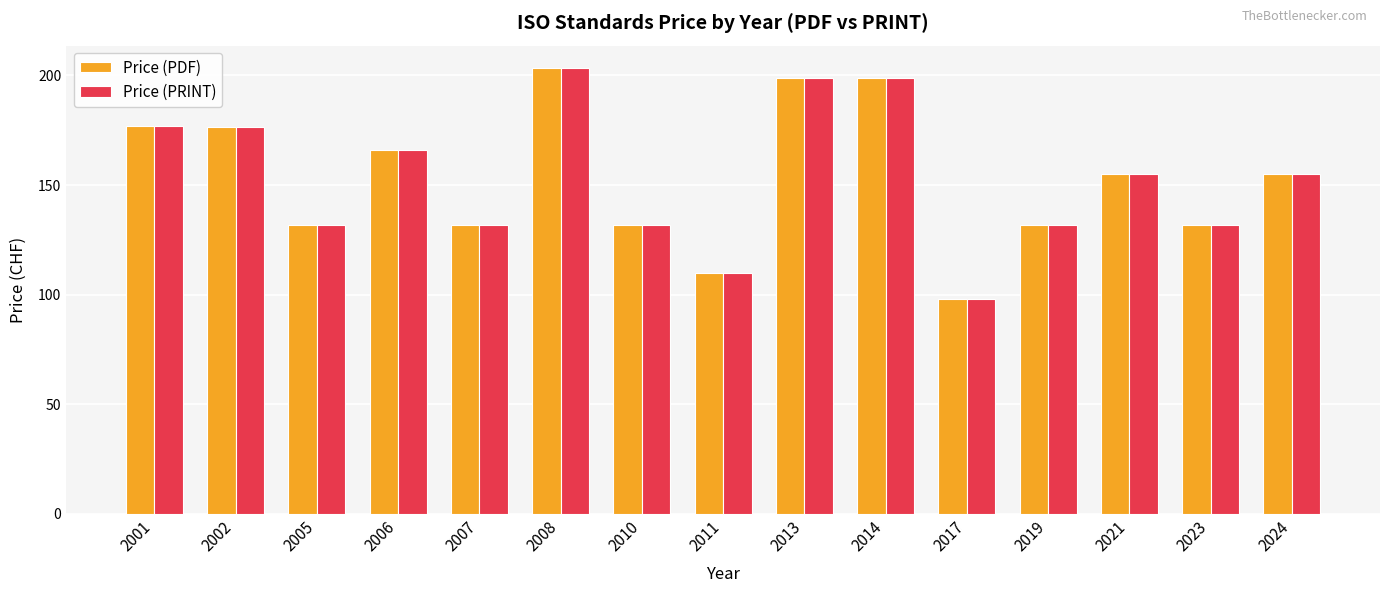

What is the value of the Price (PDF) bar at the 11th from the left?

98.0